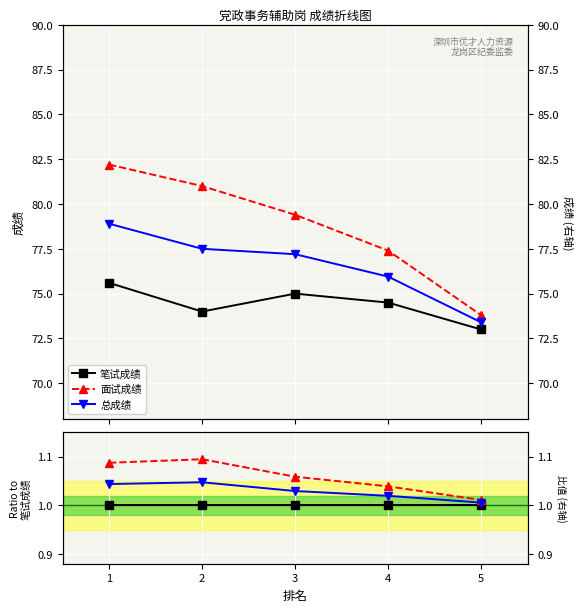

True or false: 笔试成绩 and 面试成绩 cross at least once.

False